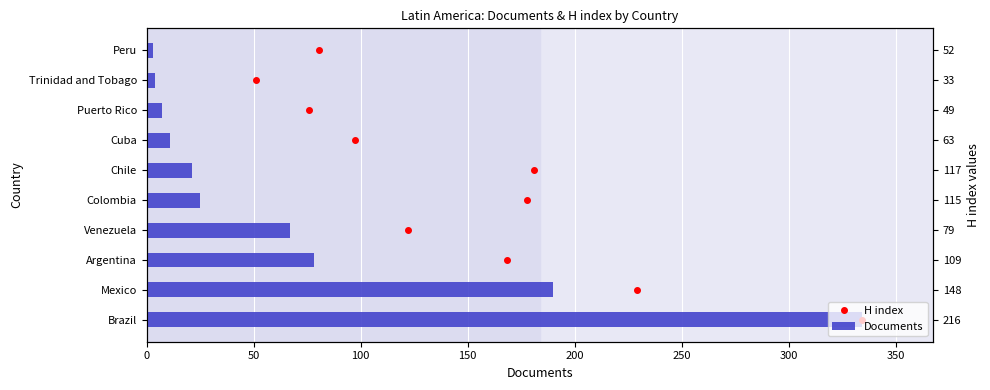

What is the minimum value shown in the chart?

3